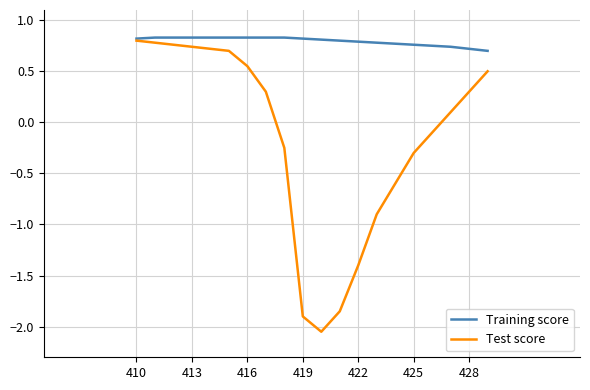

What is the difference between the maximum and minimum values in the Test score series?

2.8